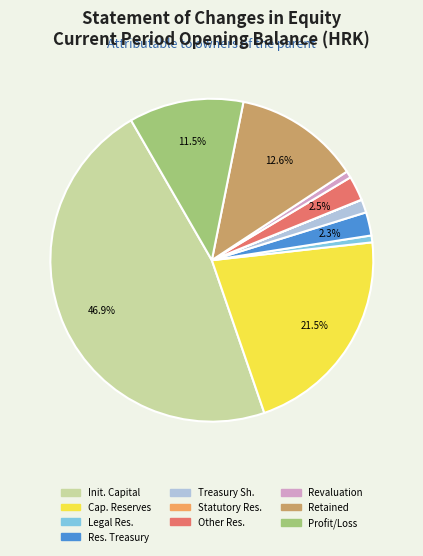

Does any single category account for the majority?

No